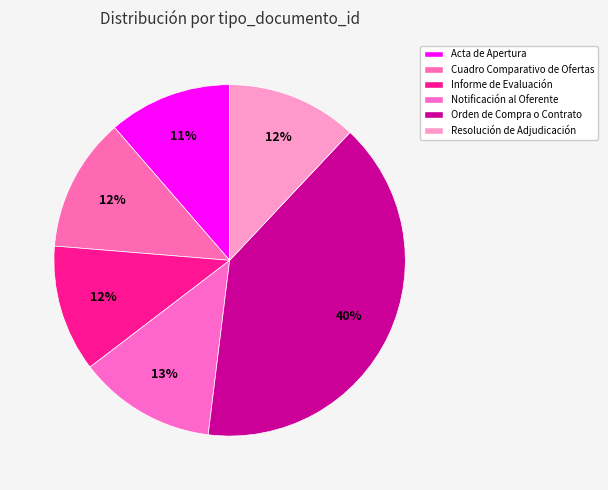

How many segments does this pie chart have?

6